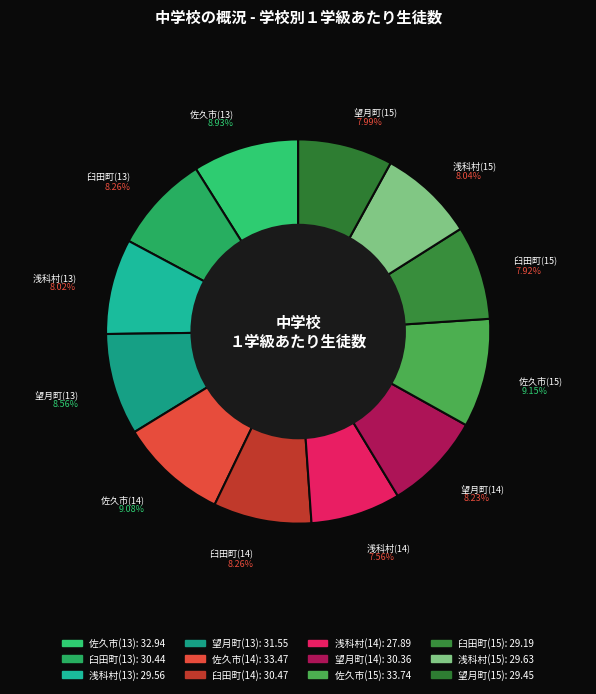

To the nearest percent, what is the average slice percentage?

8%